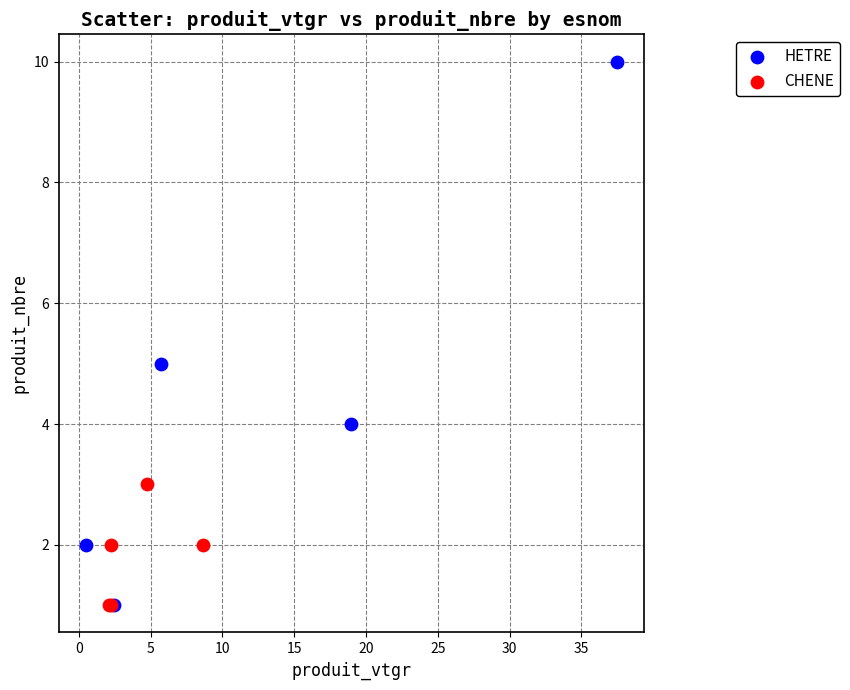

Which series has the widest spread of Y values?

HETRE